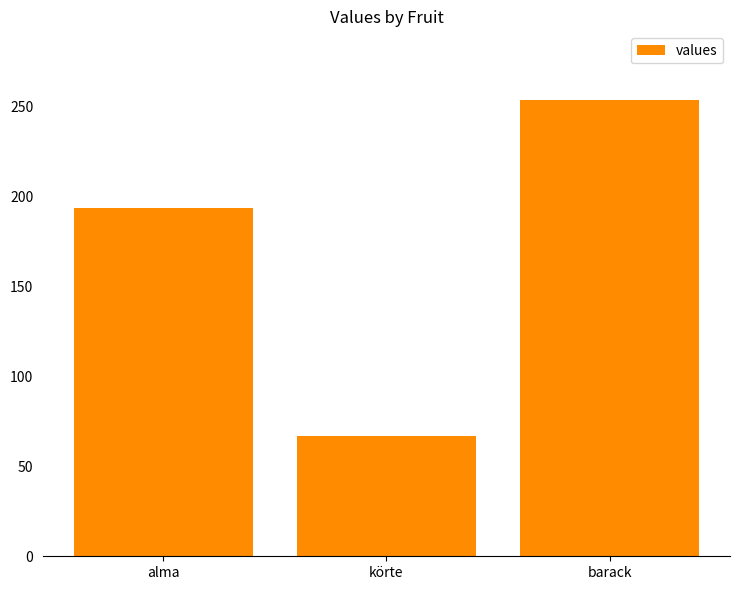

What is the sum of all values?

515